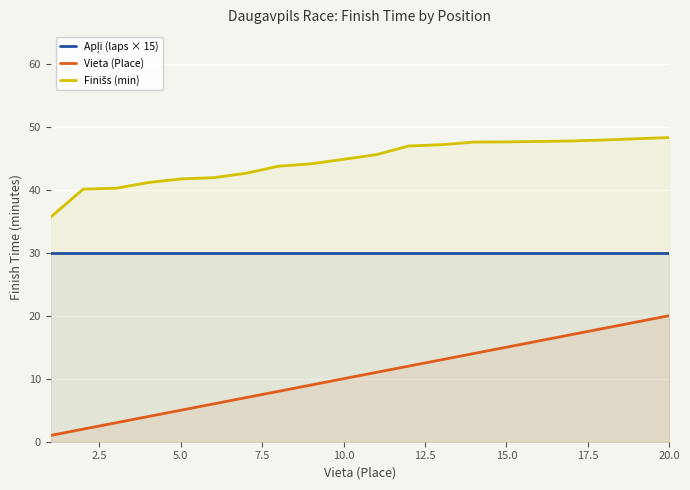

What is the difference between the maximum and second lowest values in the Vieta (Place) series?

18.0